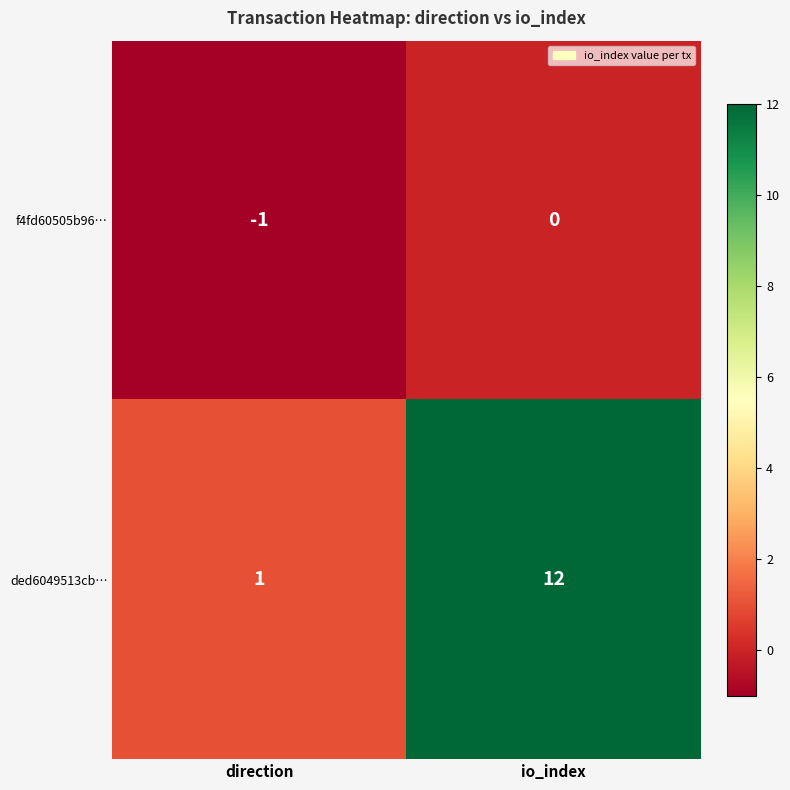

Read the ded6049513cb… value at io_index, to the nearest 10.

10